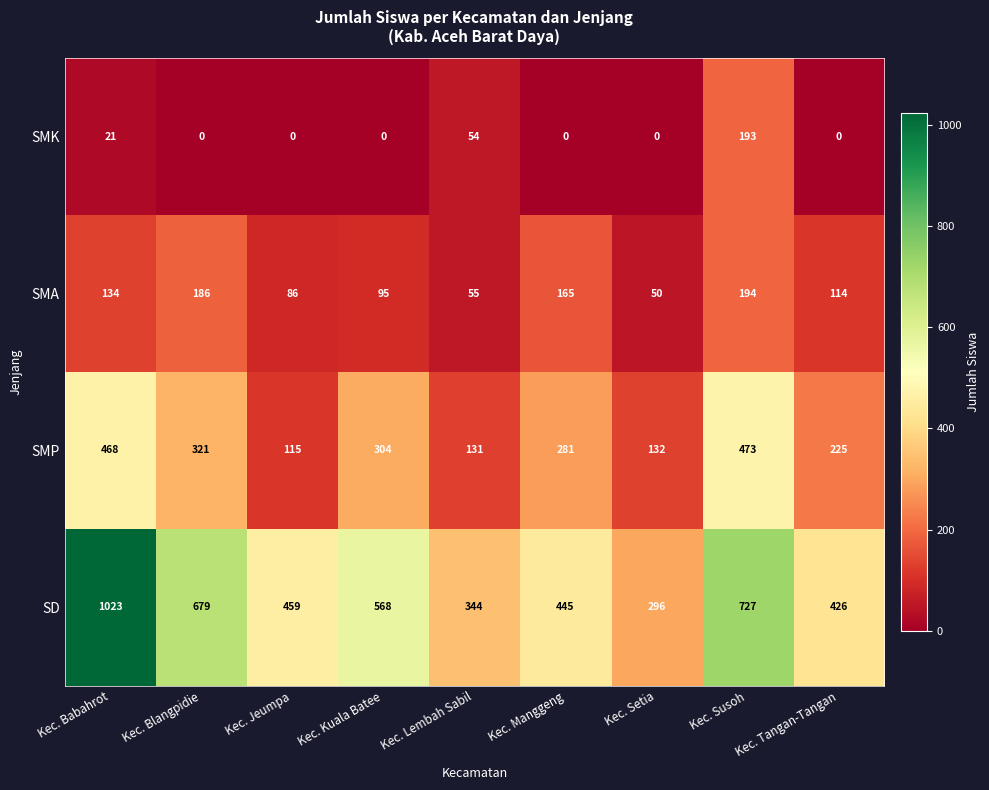

At which label does SMA first exceed 114?

Kec. Babahrot